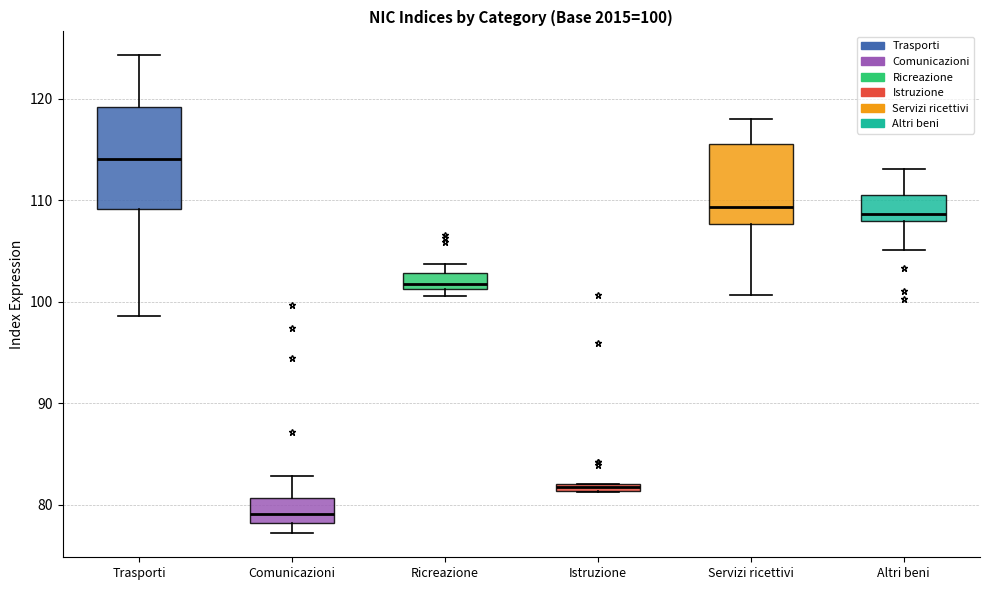

Which box has the highest median line?

Trasporti